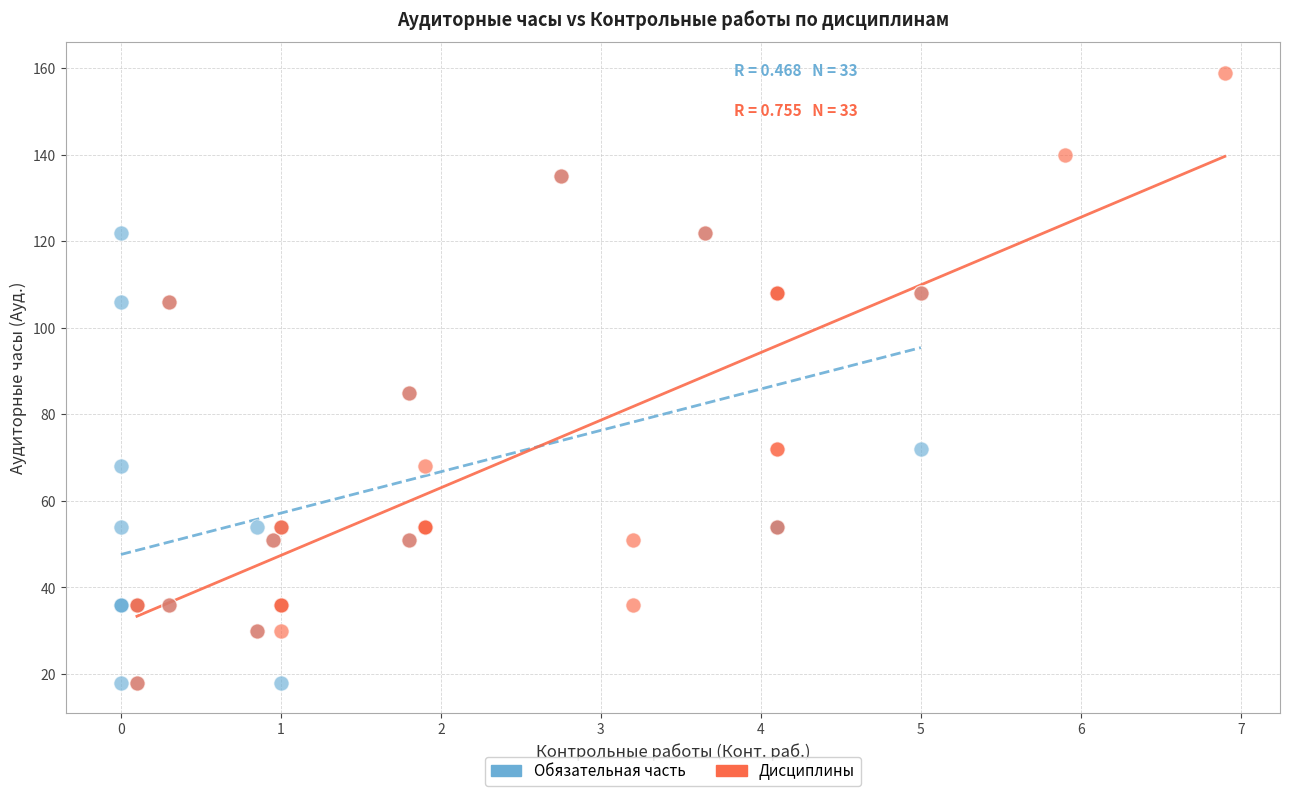

Which series reaches the maximum Y coordinate?

Дисциплины